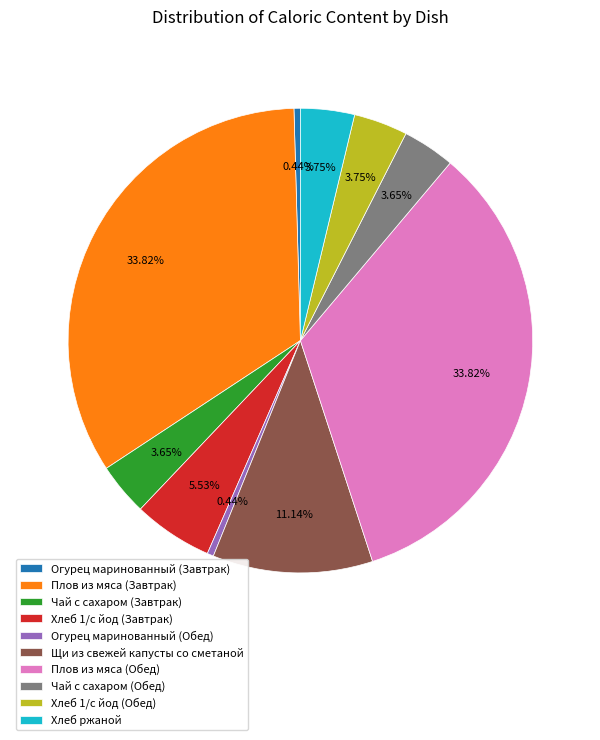

What percentage is the Щи из свежей капусты со сметаной slice, to the nearest percent?

11%